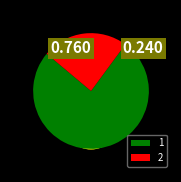

To the nearest percent, what is the average slice percentage?

50%